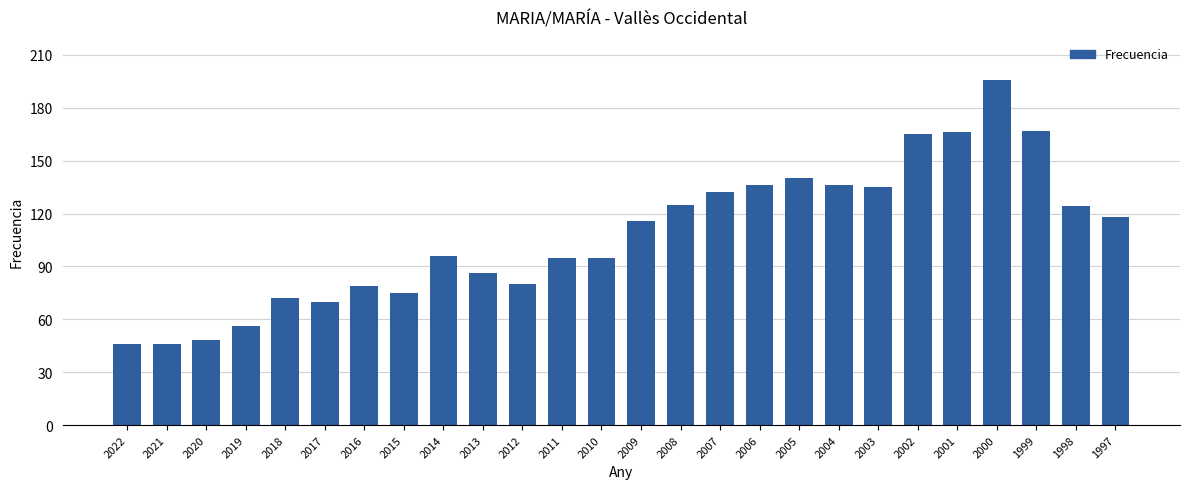

What is the greatest value displayed?

196